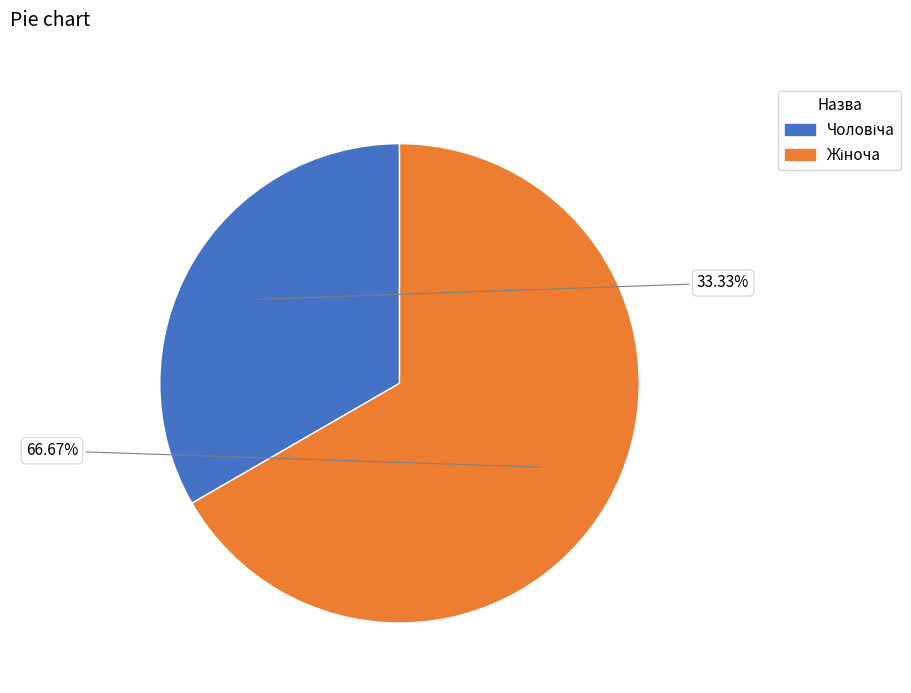

Is there any slice that represents more than half of the pie?

Yes